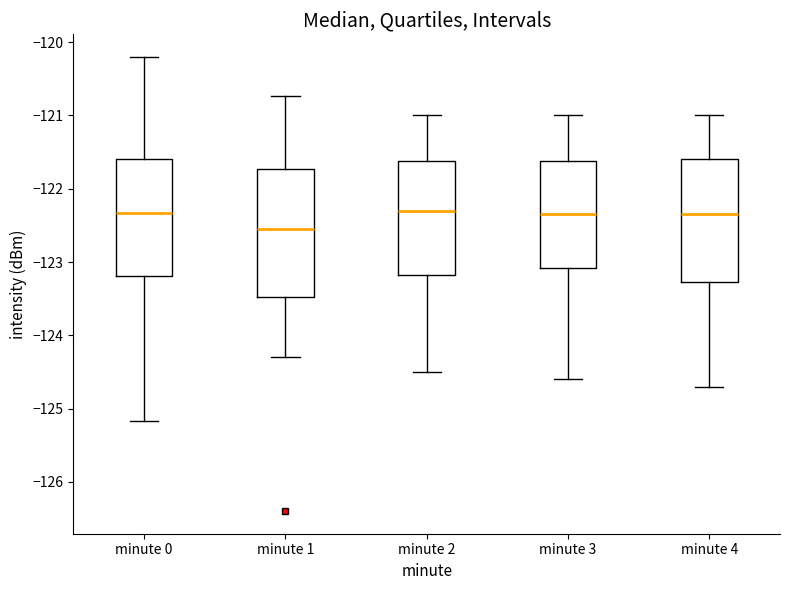

Reading left to right, read every box against the y-axis: the position of its median line, the range the box covers, and the ends of its whiskers. The values are not printed on the chart, so give them approximately, as read against the axis.

minute 0: median -122.3, box -123.2 to -121.6, whiskers -125.2 to -120.2
minute 1: median -122.5, box -123.5 to -121.7, whiskers -124.3 to -120.7
minute 2: median -122.3, box -123.2 to -121.6, whiskers -124.5 to -121.0
minute 3: median -122.3, box -123.1 to -121.6, whiskers -124.6 to -121.0
minute 4: median -122.3, box -123.3 to -121.6, whiskers -124.7 to -121.0